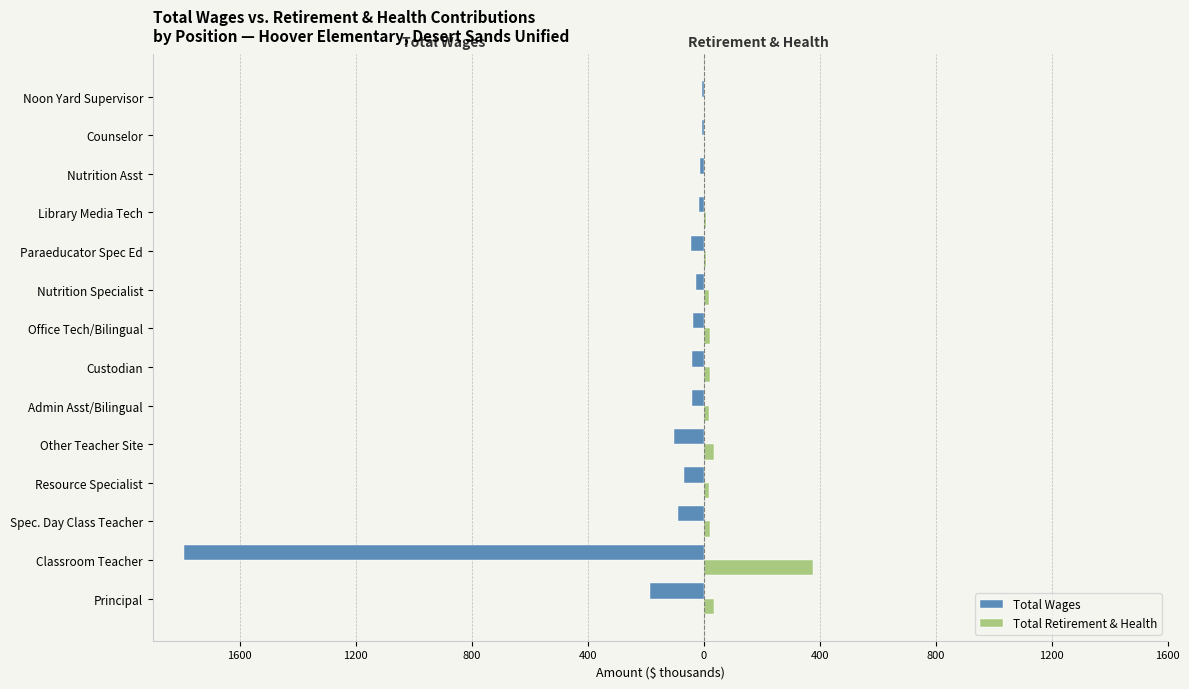

What are all the series names shown in the legend?

Total Wages, Total Retirement & Health